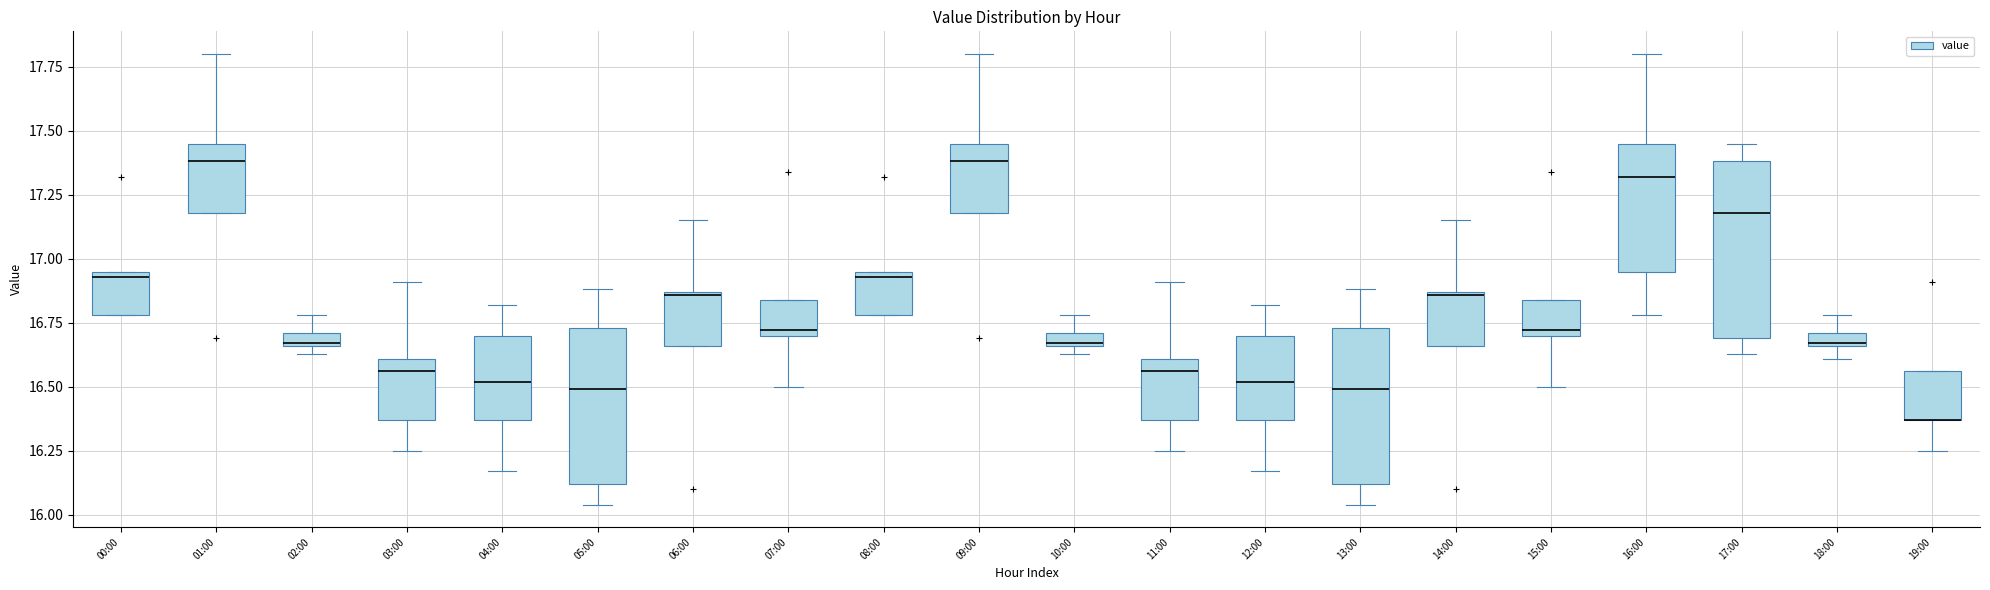

Which box is the tallest, from its lower edge to its upper edge?

17:00